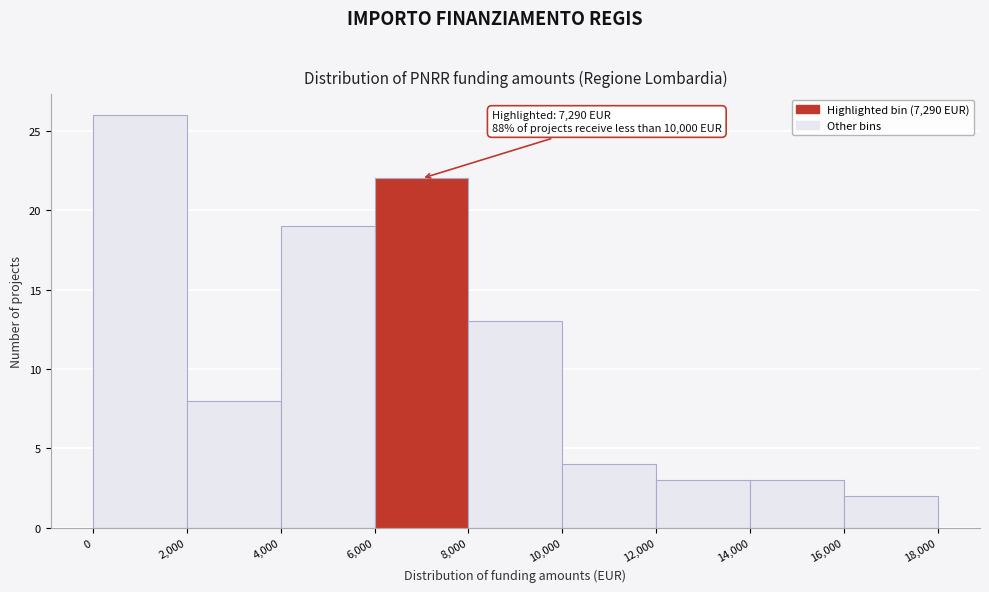

Which range on the x-axis has the tallest bar?

0 to 2,000